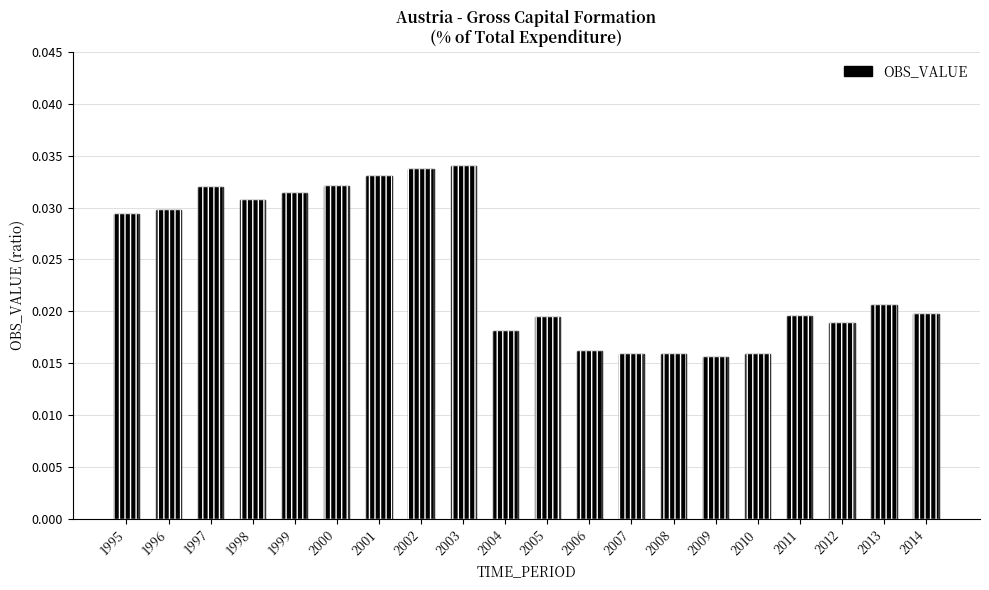

Which category has the highest value across all series?

2003